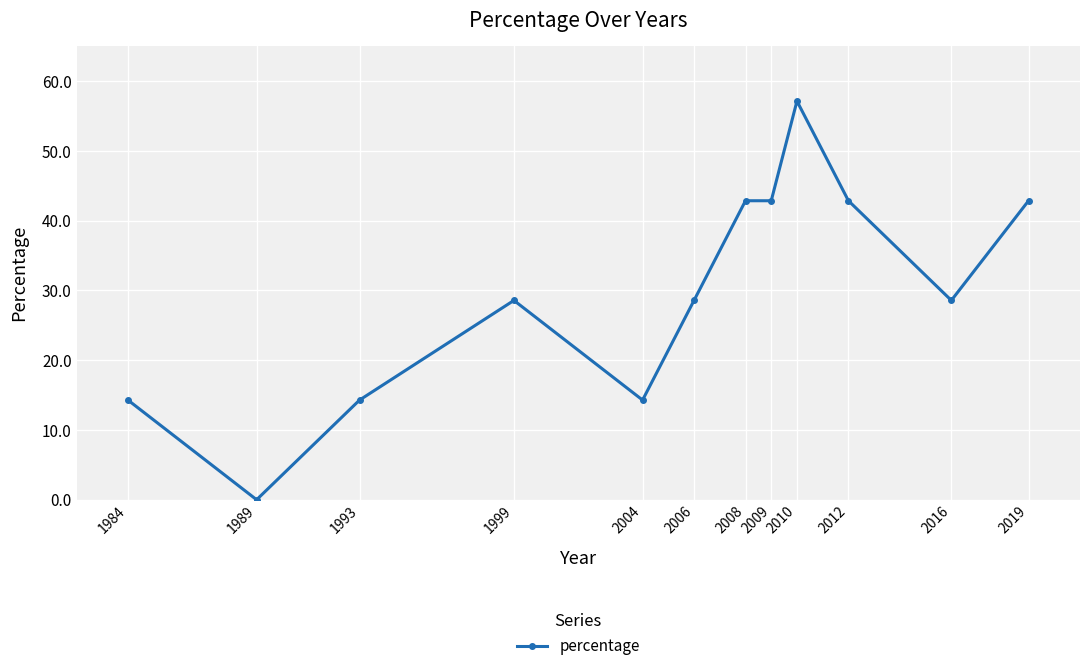

At which category does the data reach its first local valley?

1989